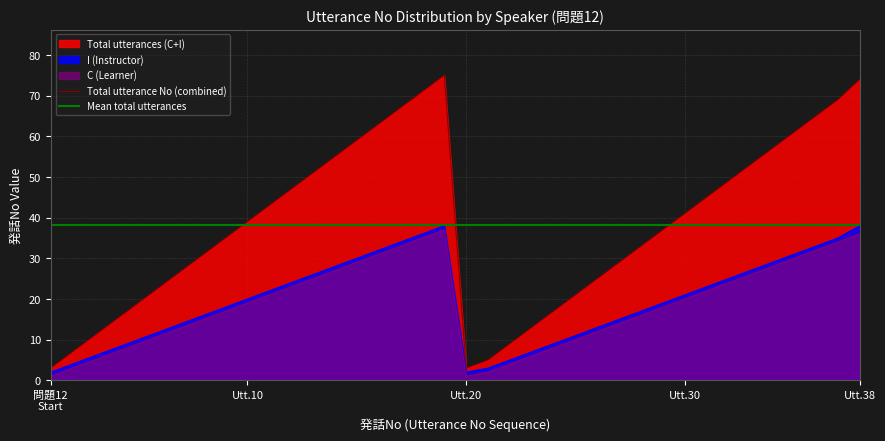

True or false: C (Learner) and Total utterance No (combined) intersect in this chart.

False